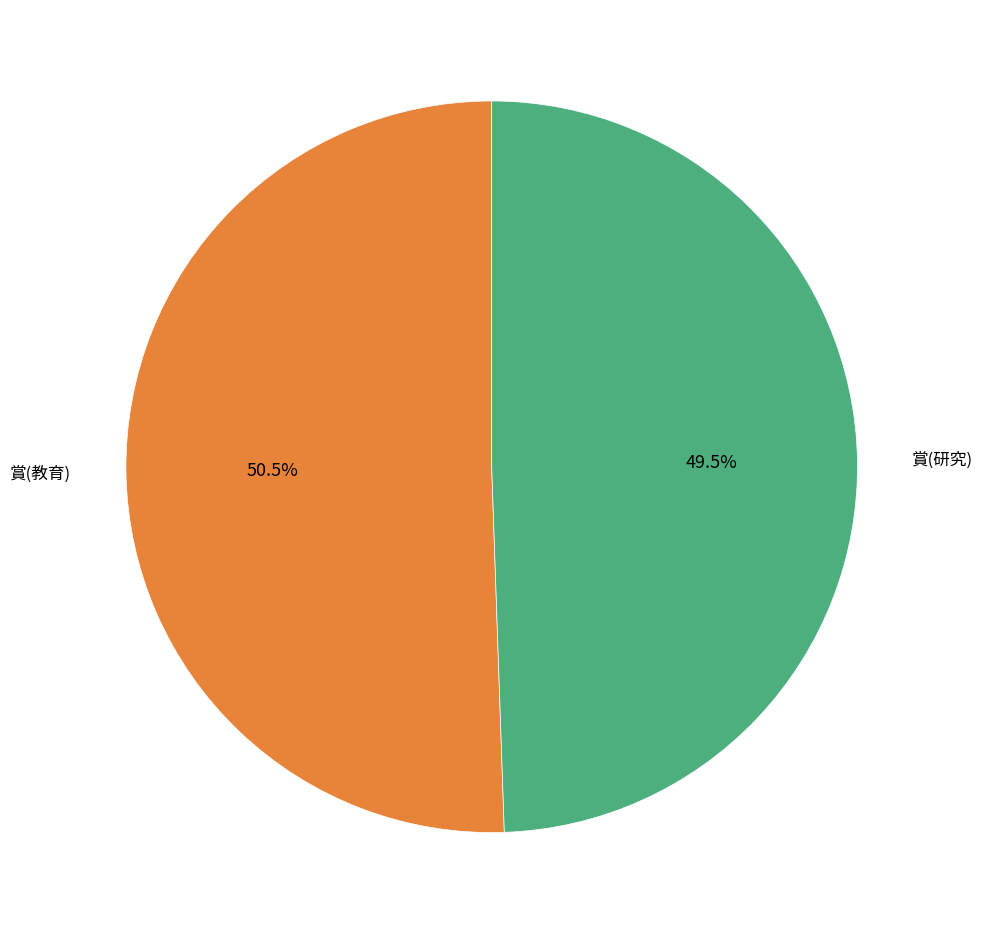

Is there any slice that represents more than half of the pie?

Yes